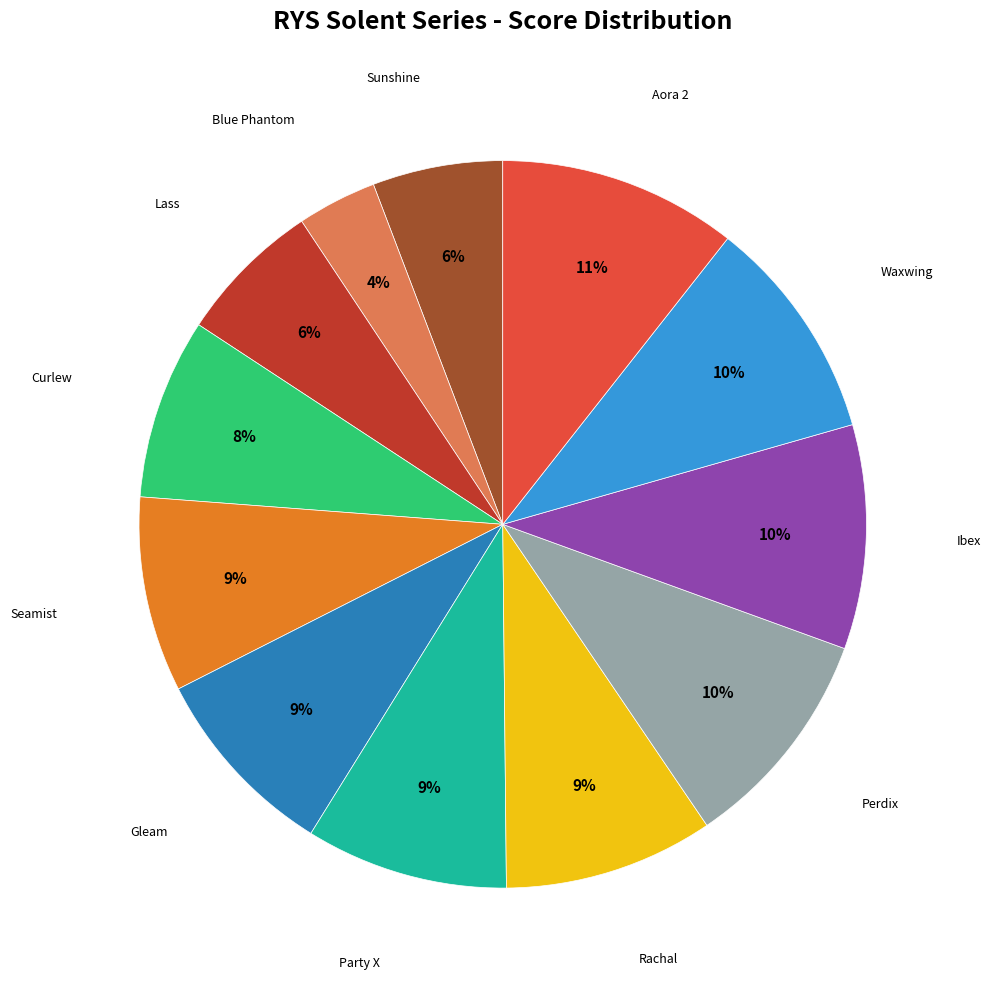

To the nearest percent, what is the average slice percentage?

8%